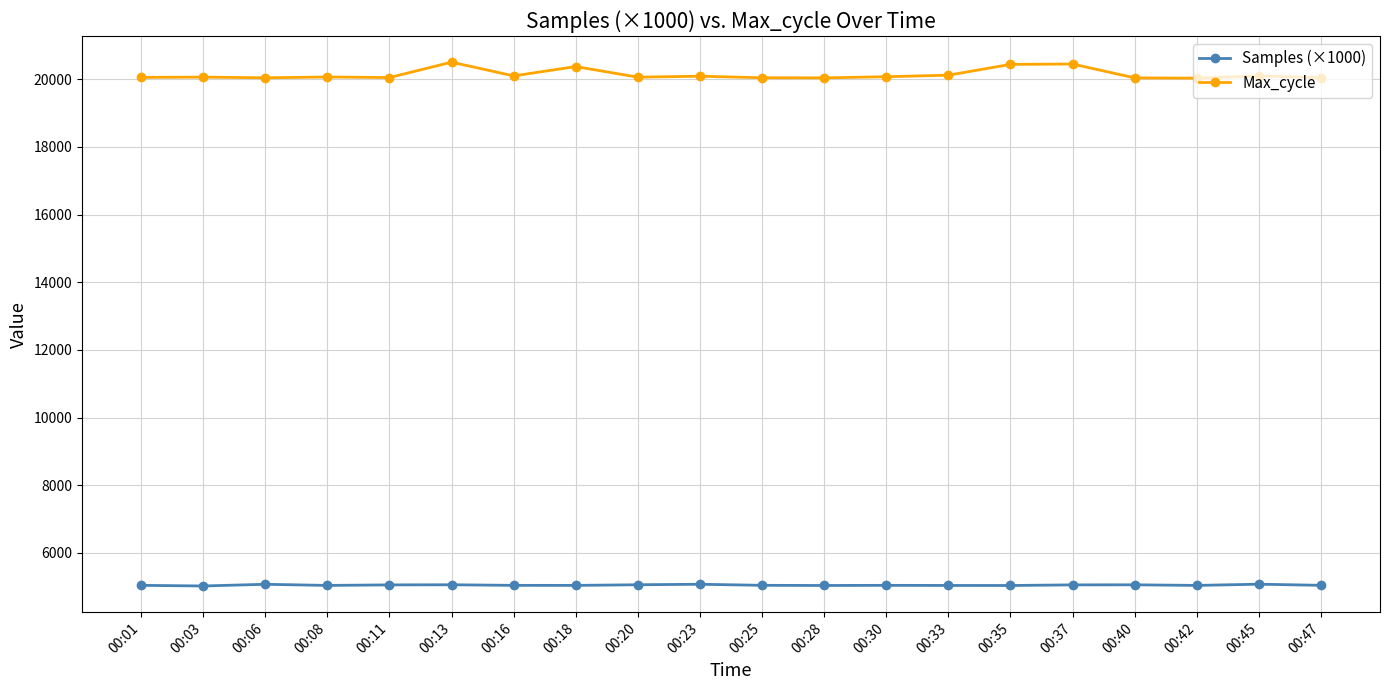

At how many categories does at least one series exceed 14423?

20